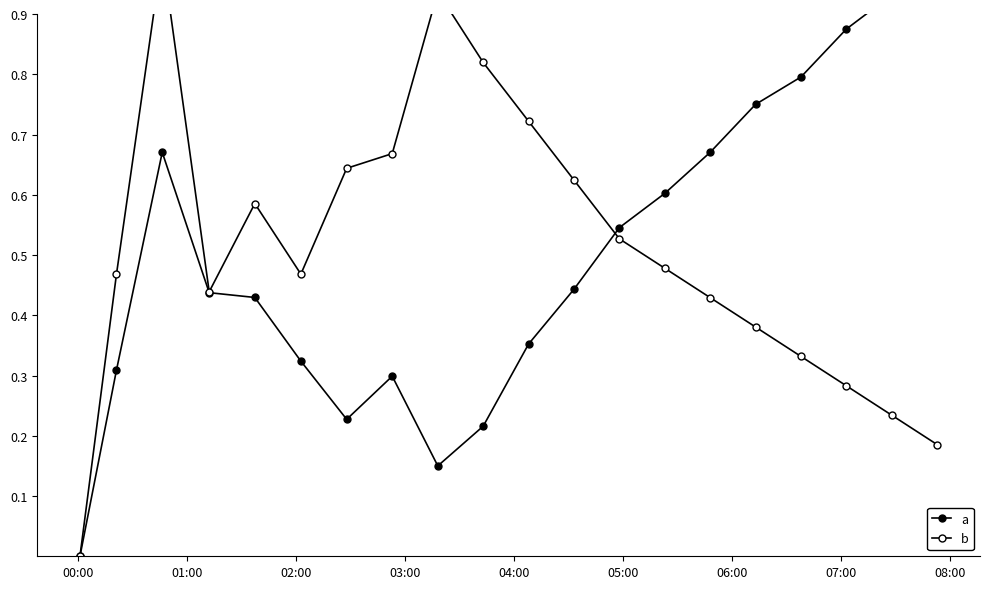

What is the approximate value of b at 05:00?

0.5